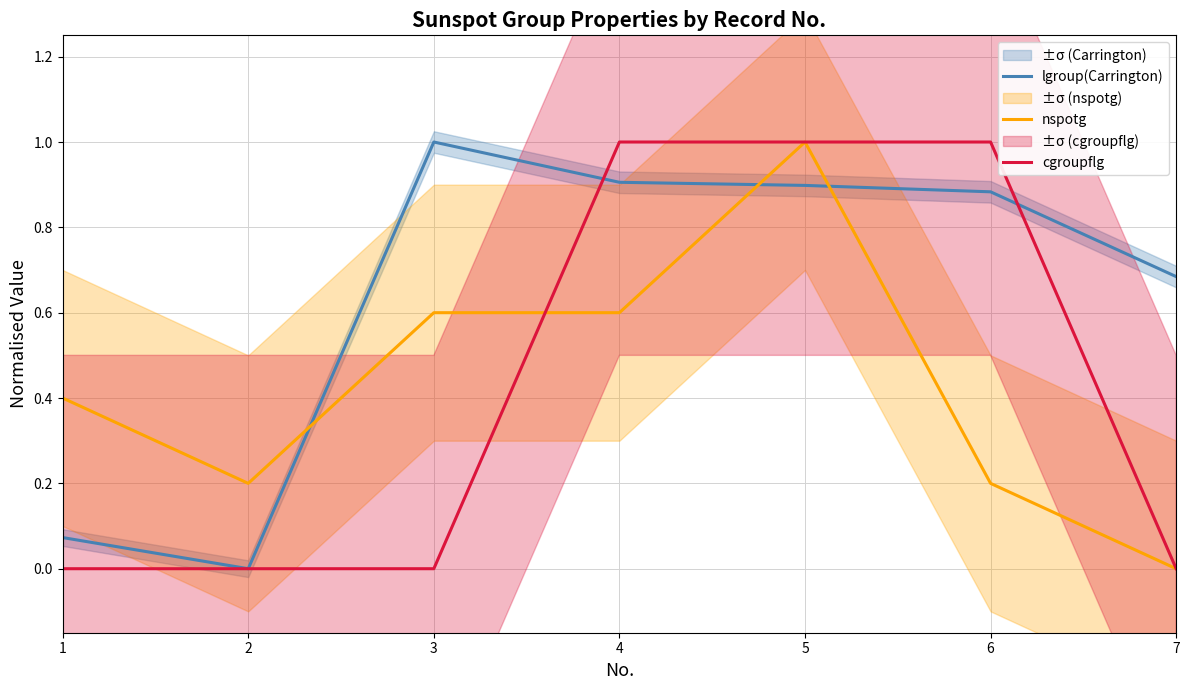

What is the difference between the maximum and minimum values in the lgroup(Carrington) series?

1.0